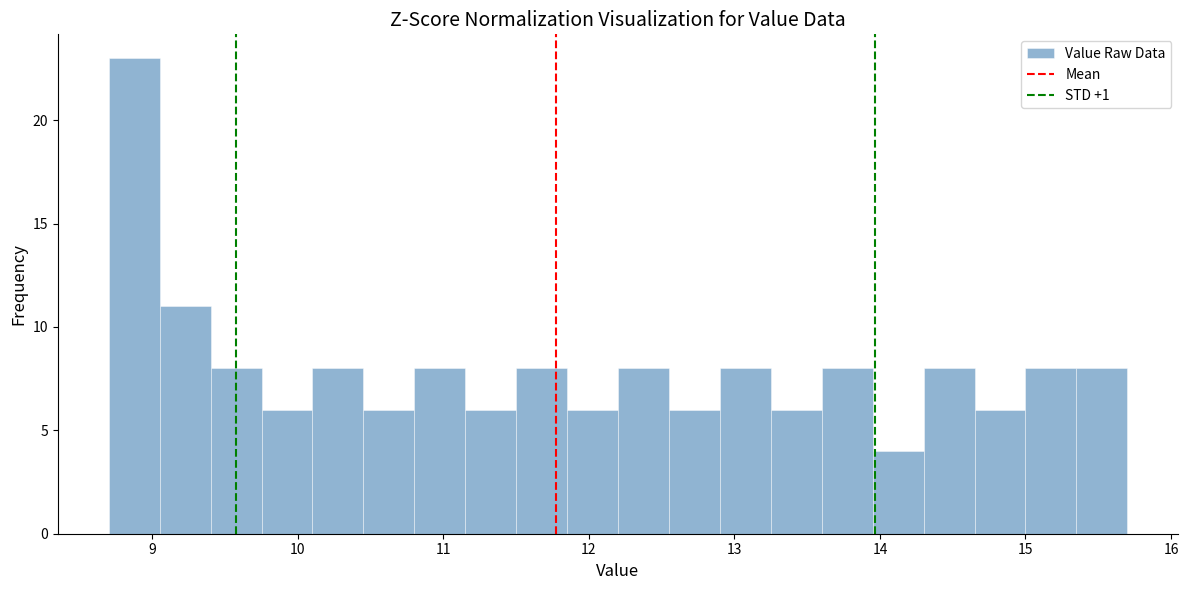

Around what value on the x-axis is the tallest bar? Give the approximate position of its centre, as read against the axis.

8.9